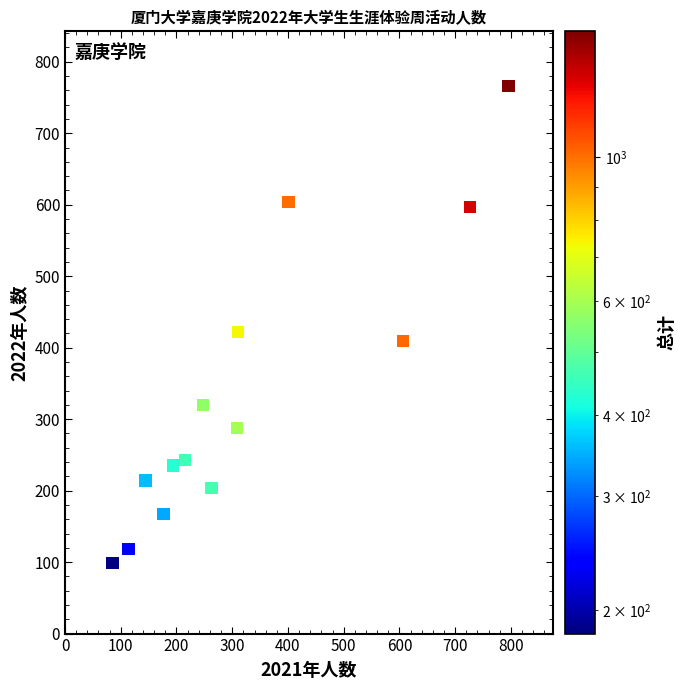

What is the range of Y values (max minus min)?

667